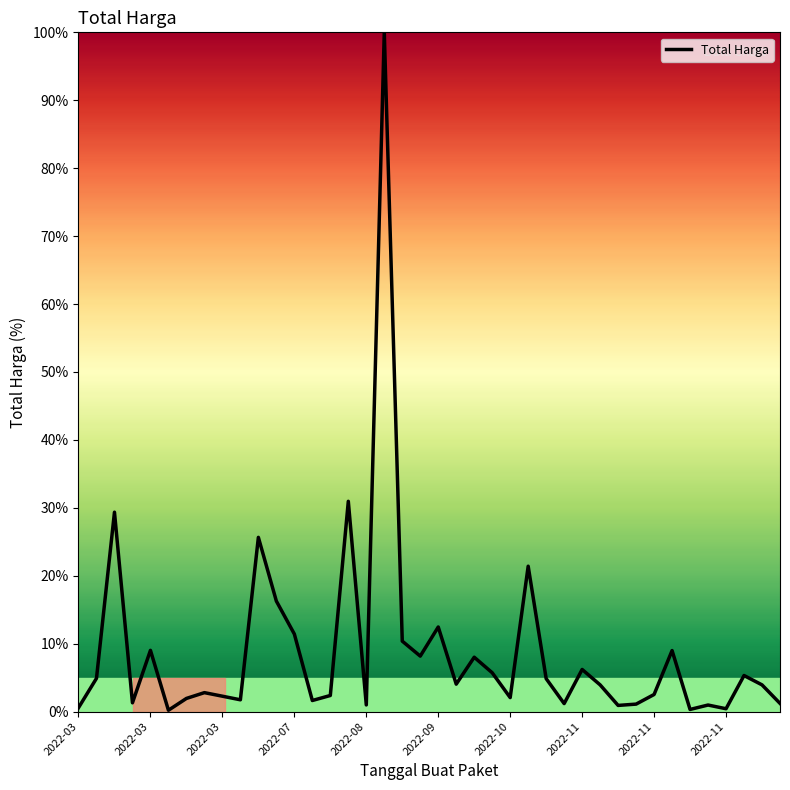

What is the maximum value shown in the chart?

100.0